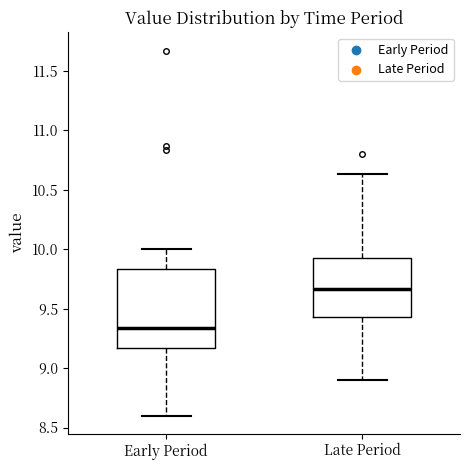

Reading left to right, transcribe this box plot: for each box, give where its median line is, the range the box spans, and where its two whiskers end, as read against the y-axis. The values are not printed on the chart, so give them approximately, as read against the axis.

Early Period: median 9.35, box 9.15 to 9.85, whiskers 8.60 to 10.00
Late Period: median 9.65, box 9.45 to 9.95, whiskers 8.90 to 10.65